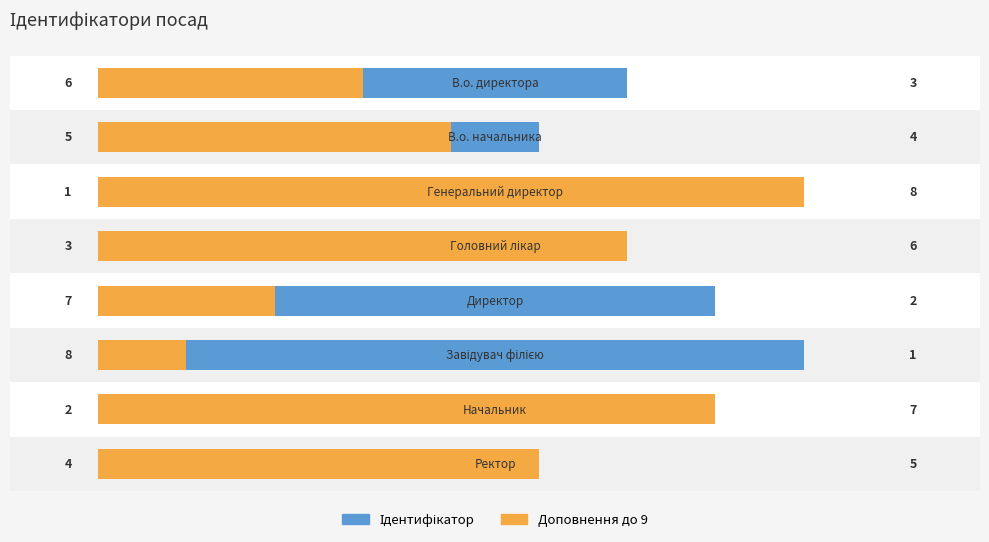

How many series are shown in this chart?

2